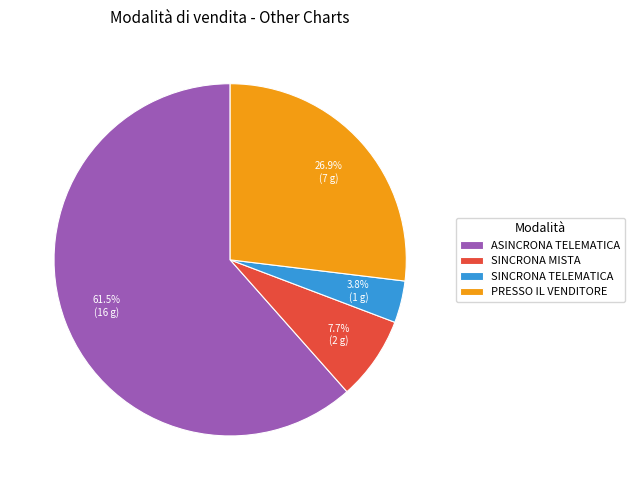

Which has a higher value, PRESSO IL VENDITORE or ASINCRONA TELEMATICA?

ASINCRONA TELEMATICA